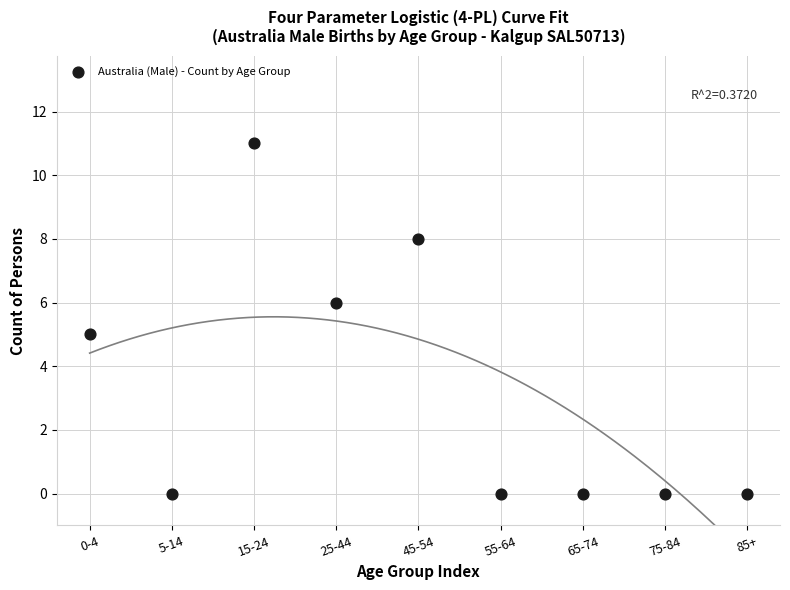

How many points are shown in the scatter plot?

9